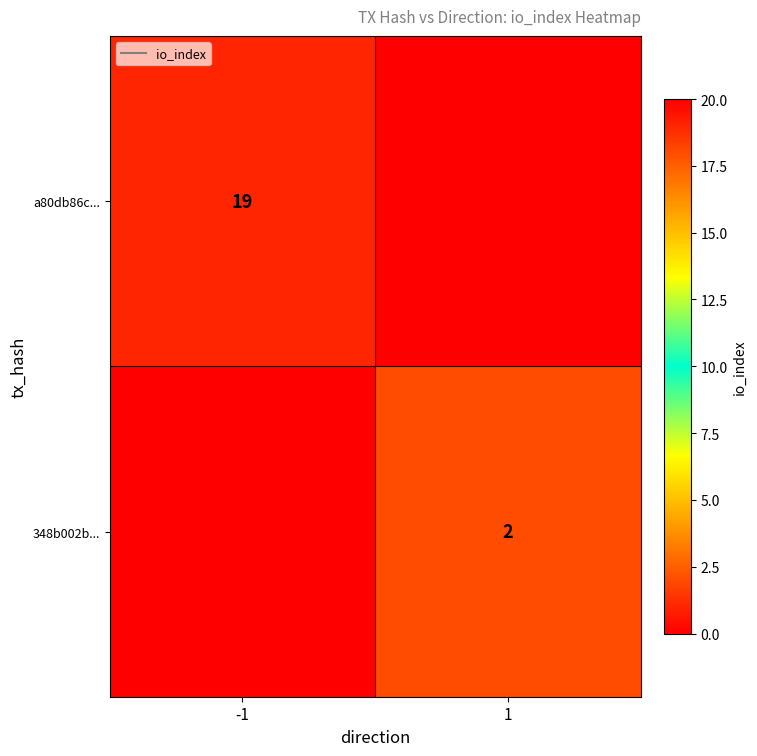

How many values in the a80db86c... series are below 19?

1